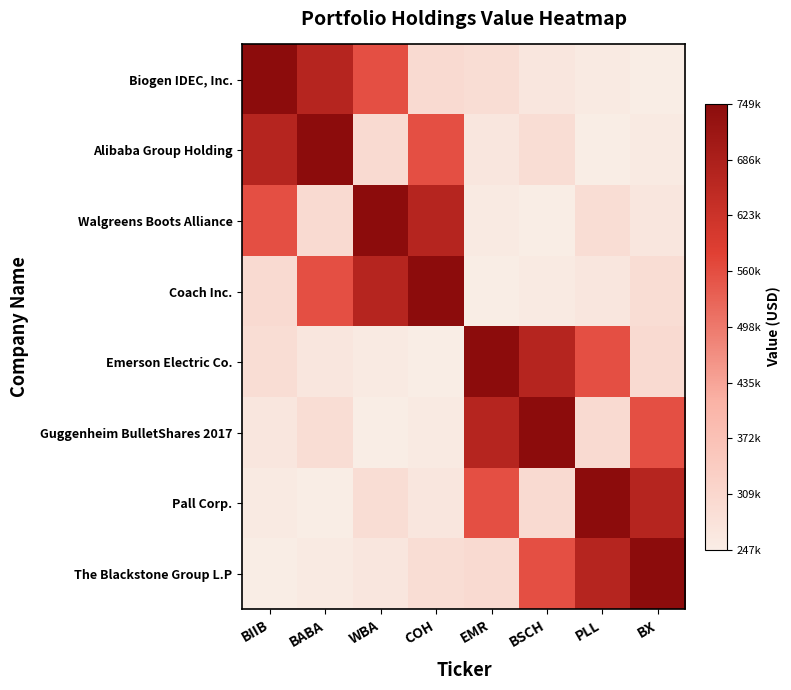

Between BABA and BIIB, which is larger?

BIIB